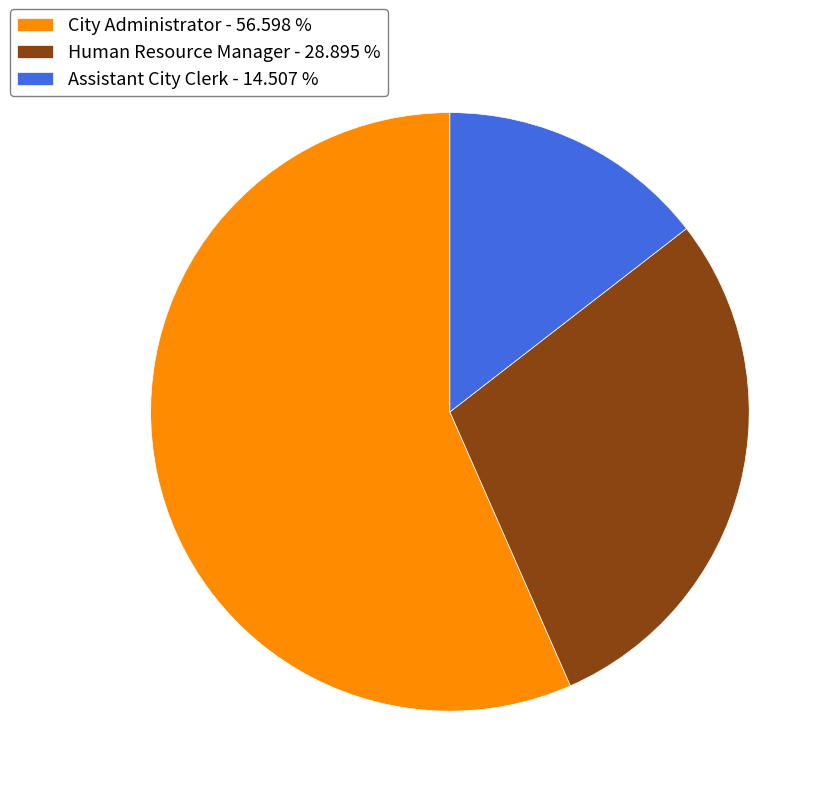

How many slices are in this pie chart?

3